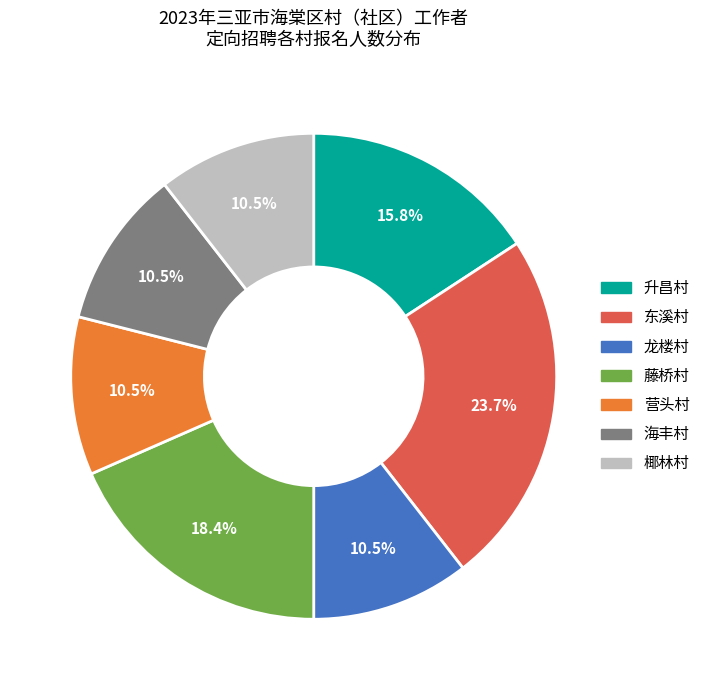

To the nearest percent, what is the average slice percentage?

14%